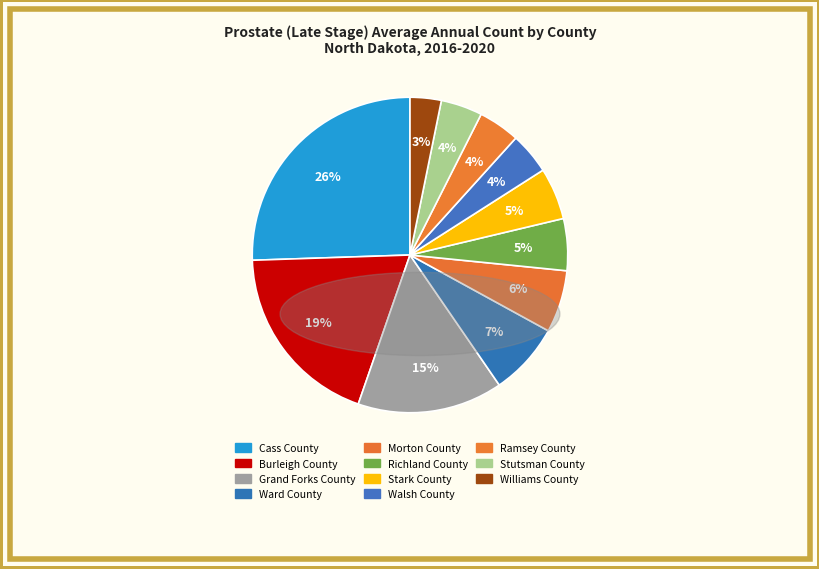

Count the number of slices in the pie.

11